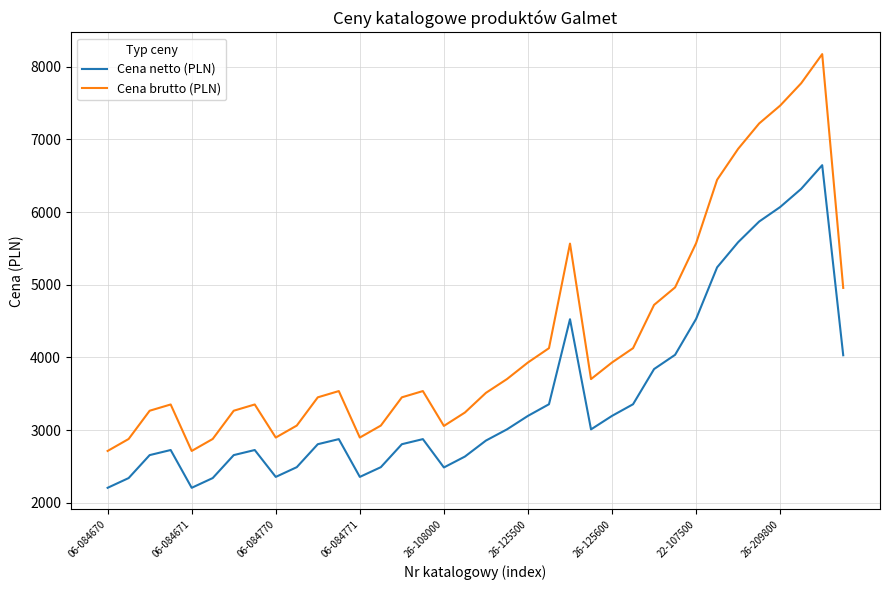

Which series has the largest range (max minus min)?

Cena brutto (PLN)